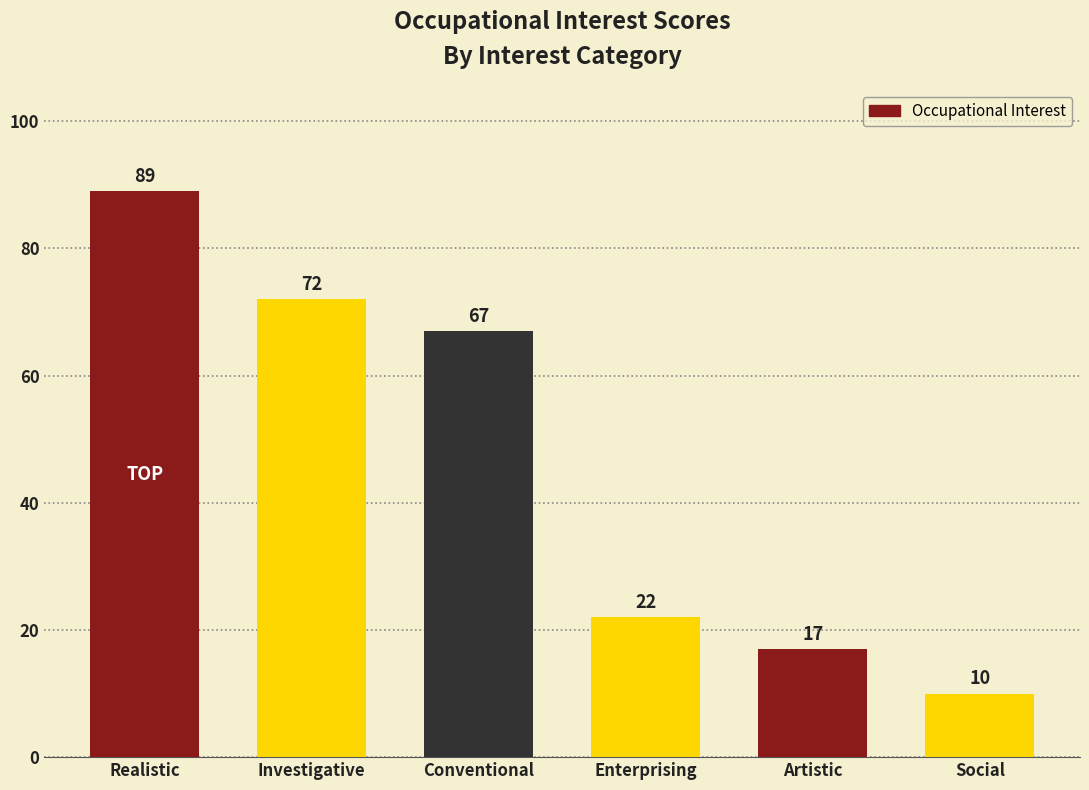

How many distinct data groups are displayed?

1